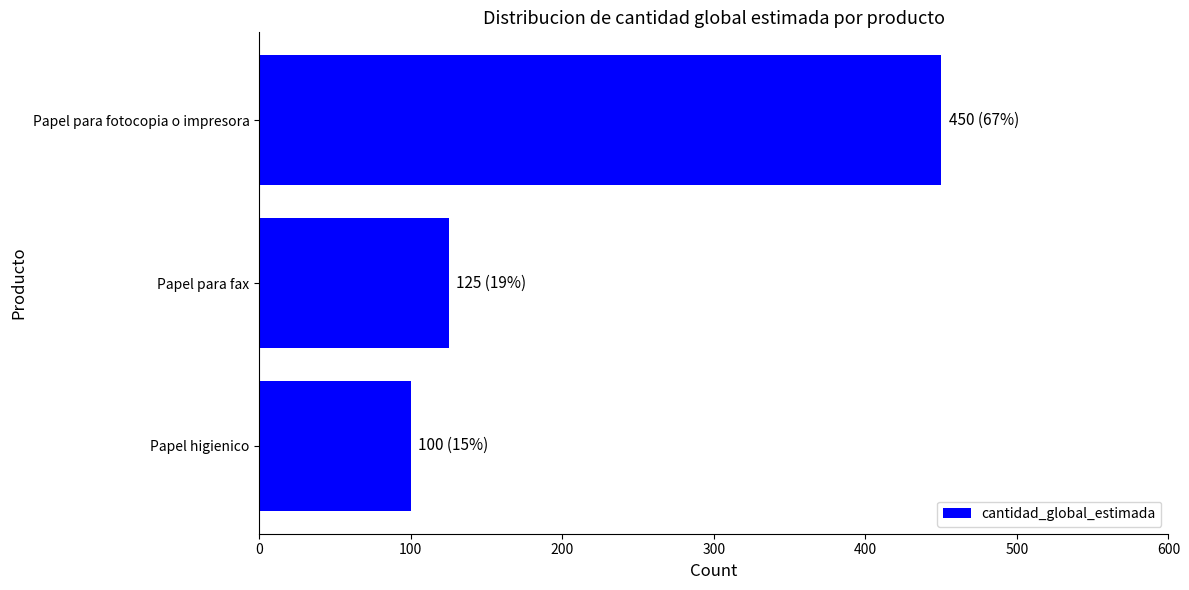

What is the approximate value at Papel para fax?

125